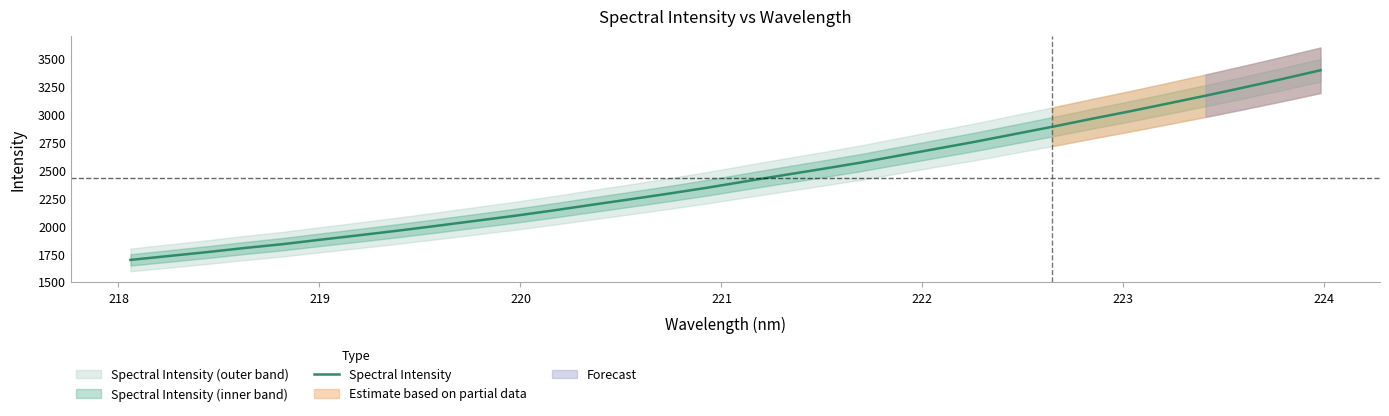

What is the difference between the maximum and minimum values?

1699.0